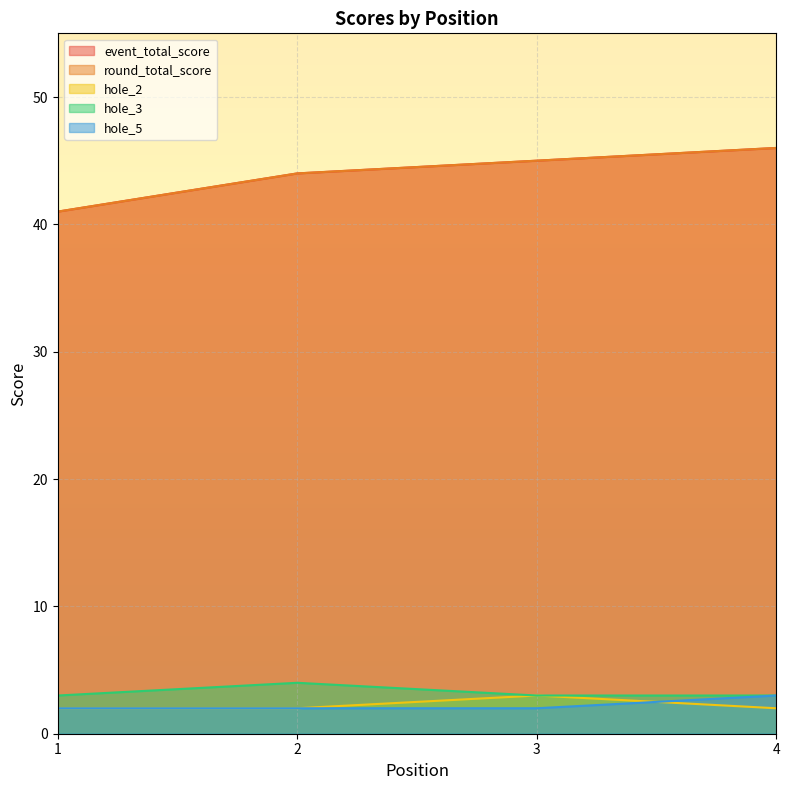

The hole_5 series shows 2 at 3. True or false?

True